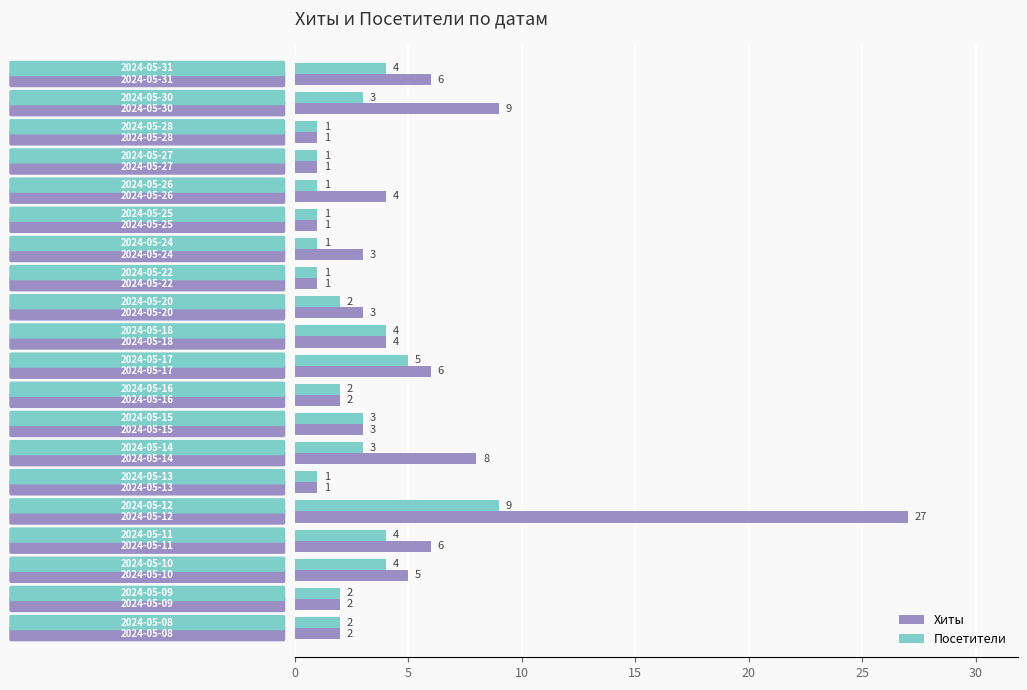

What is the difference between the maximum and minimum values in the Хиты series?

26